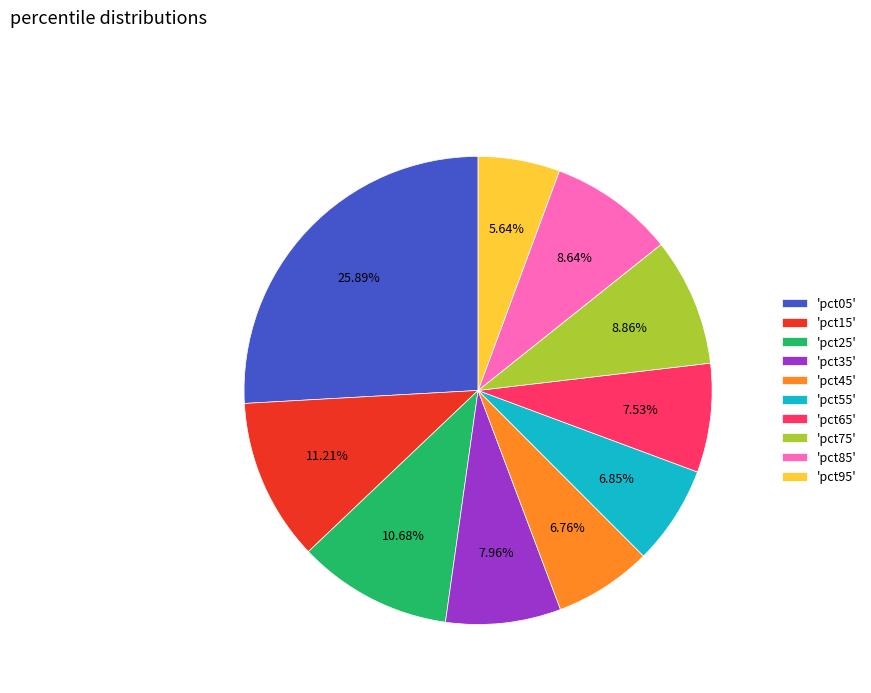

Approximately how many times larger is the value at 'pct15' compared to 'pct35'?

1.4